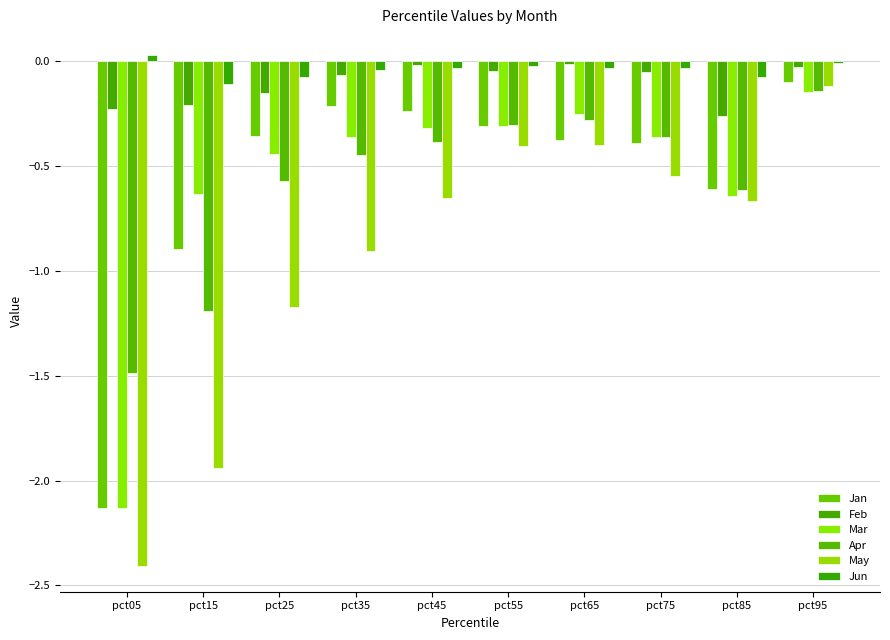

How many bars are there in total?

60